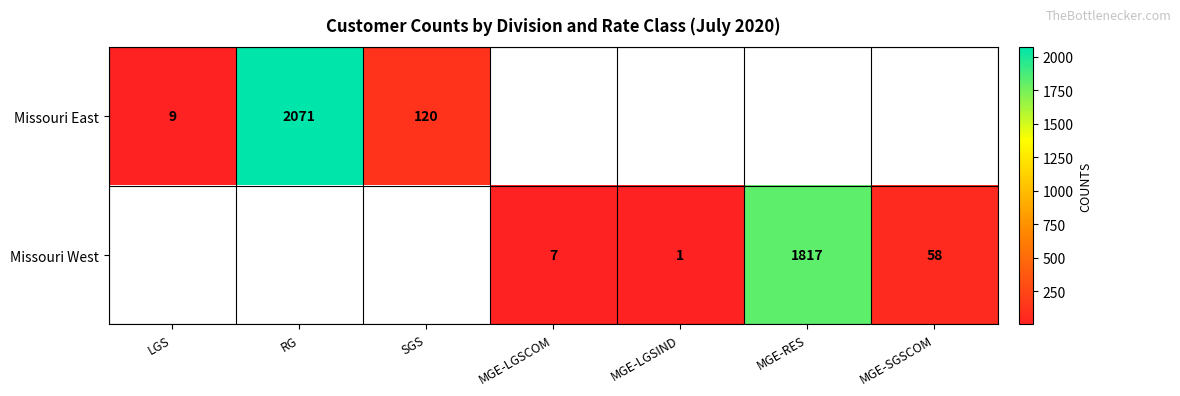

At how many categories does at least one series exceed 1535?

2